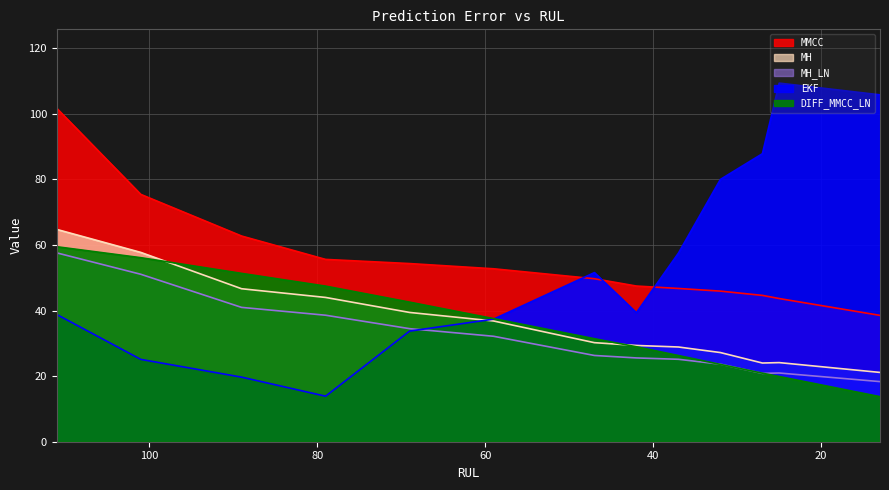

Where does the MH_LN series first go above 26?

111